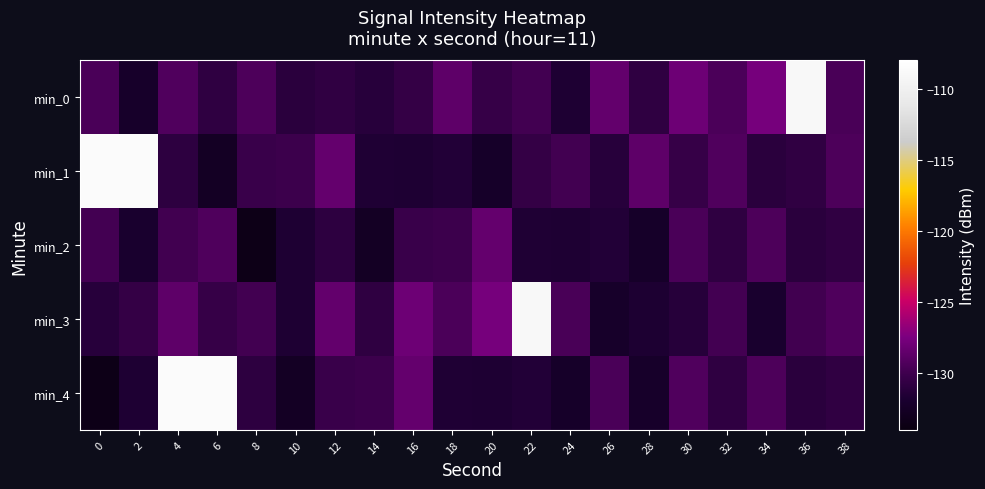

What is the difference between the highest and lowest values at 6?

24.2